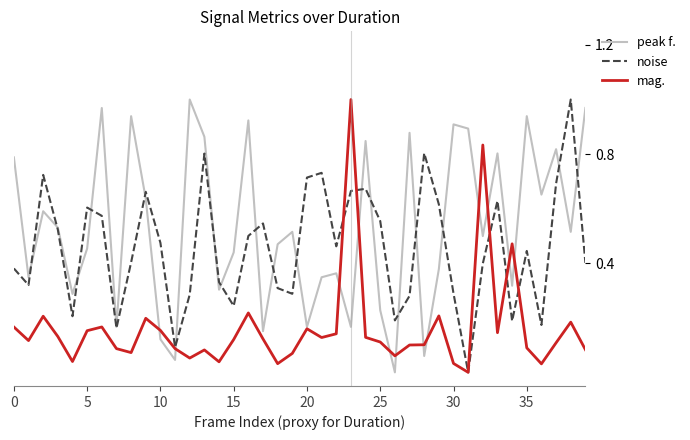

Which series has the largest total across all categories?

peak f.